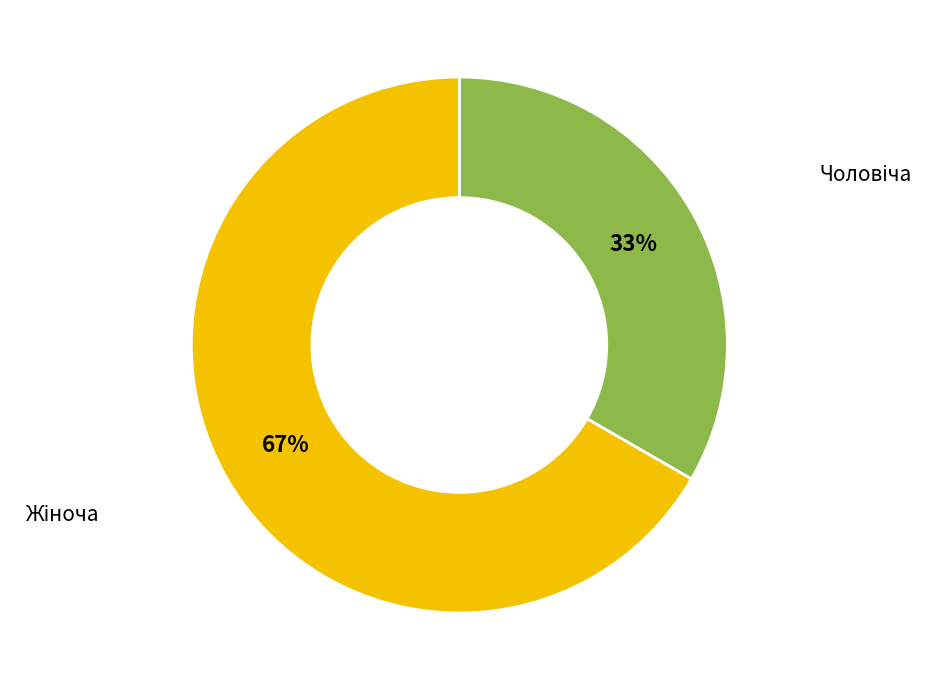

To the nearest percent, what is the average slice percentage?

50%